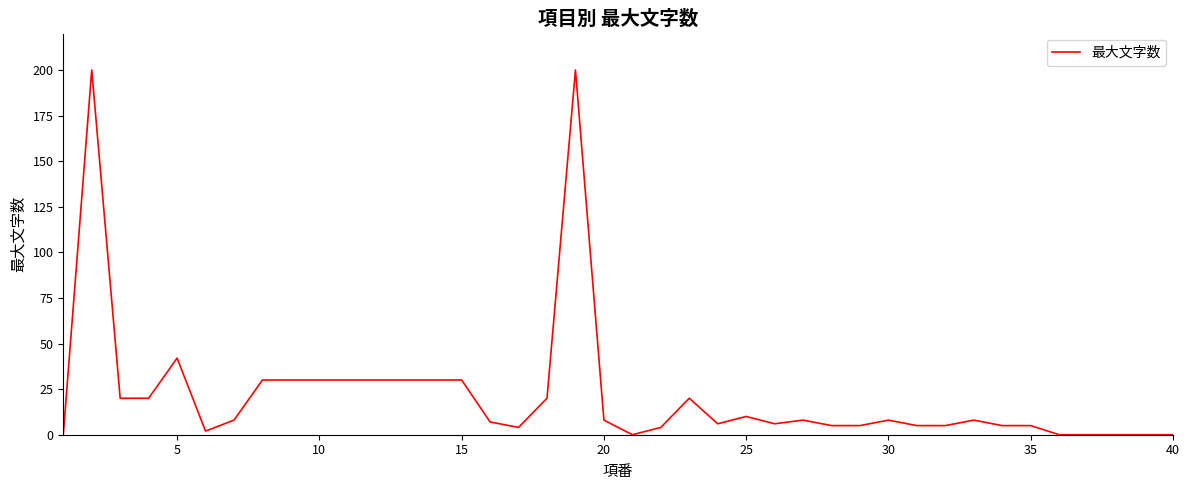

How many lines are shown in the chart?

1